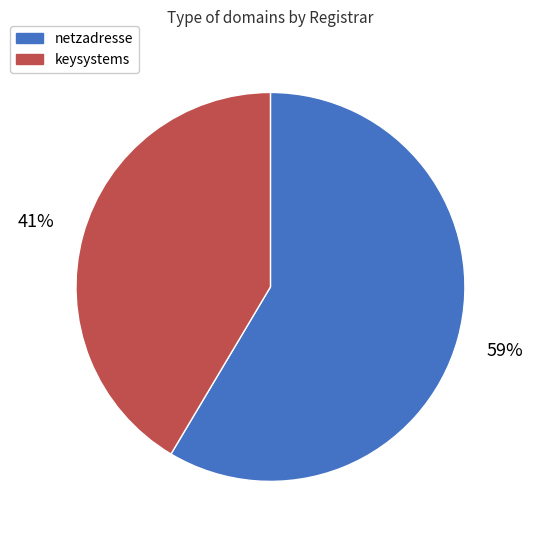

Is there any slice that represents more than half of the pie?

Yes